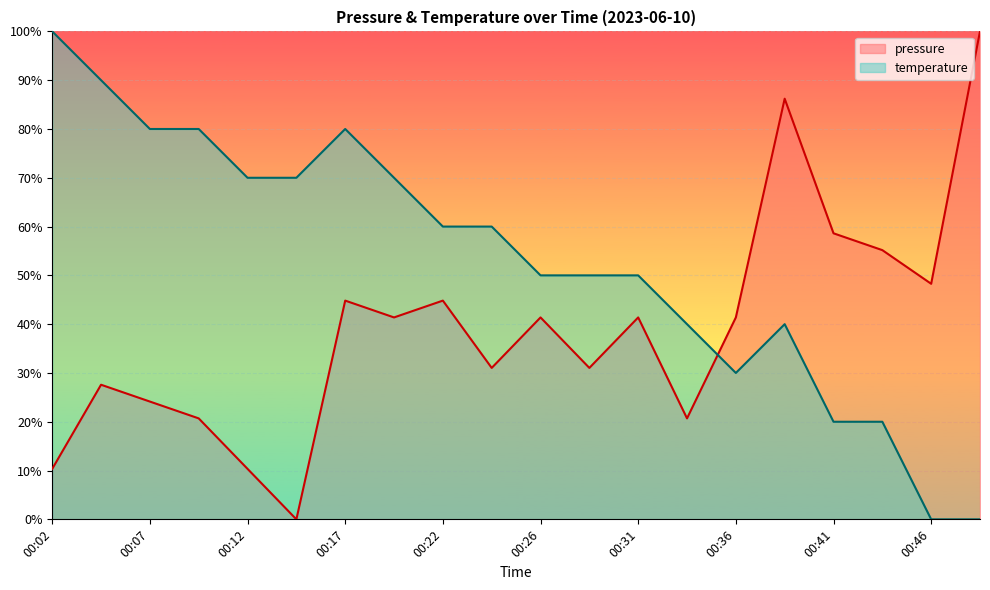

What is the highest value of the pressure series?

100.0